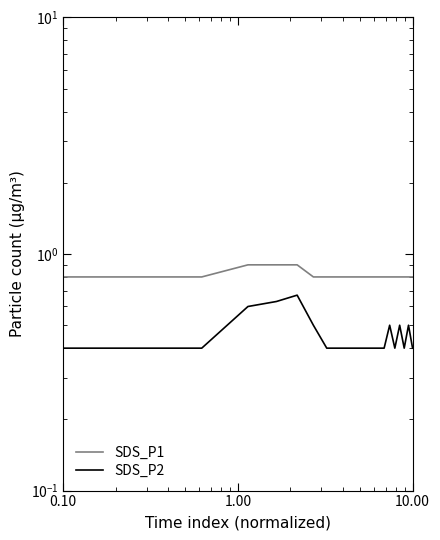

At how many categories does at least one series exceed 0?

20